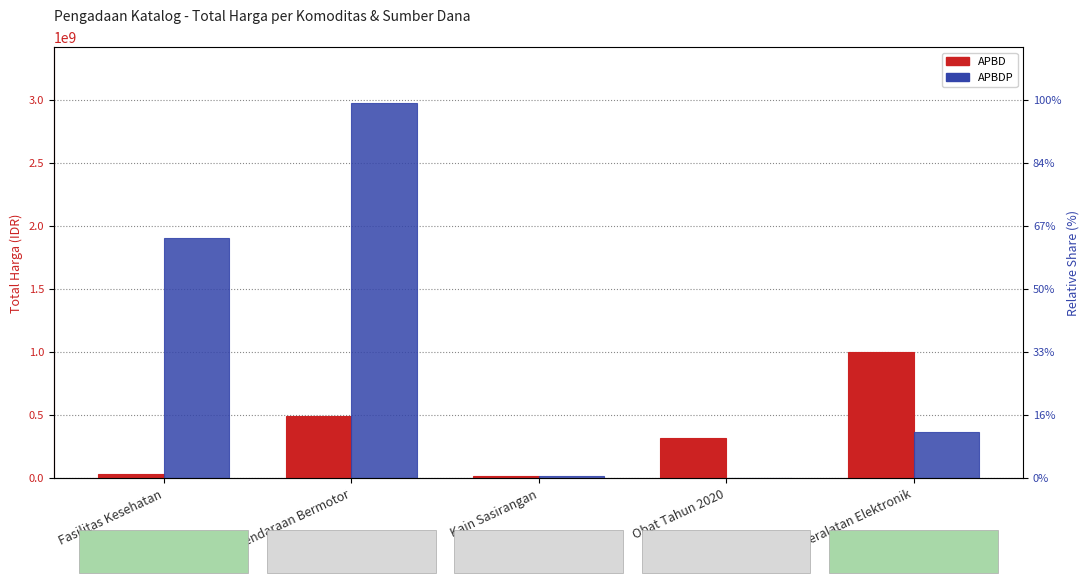

What is the difference between the APBD values at Kain Sasirangan and Fasilitas Kesehatan?

15678075